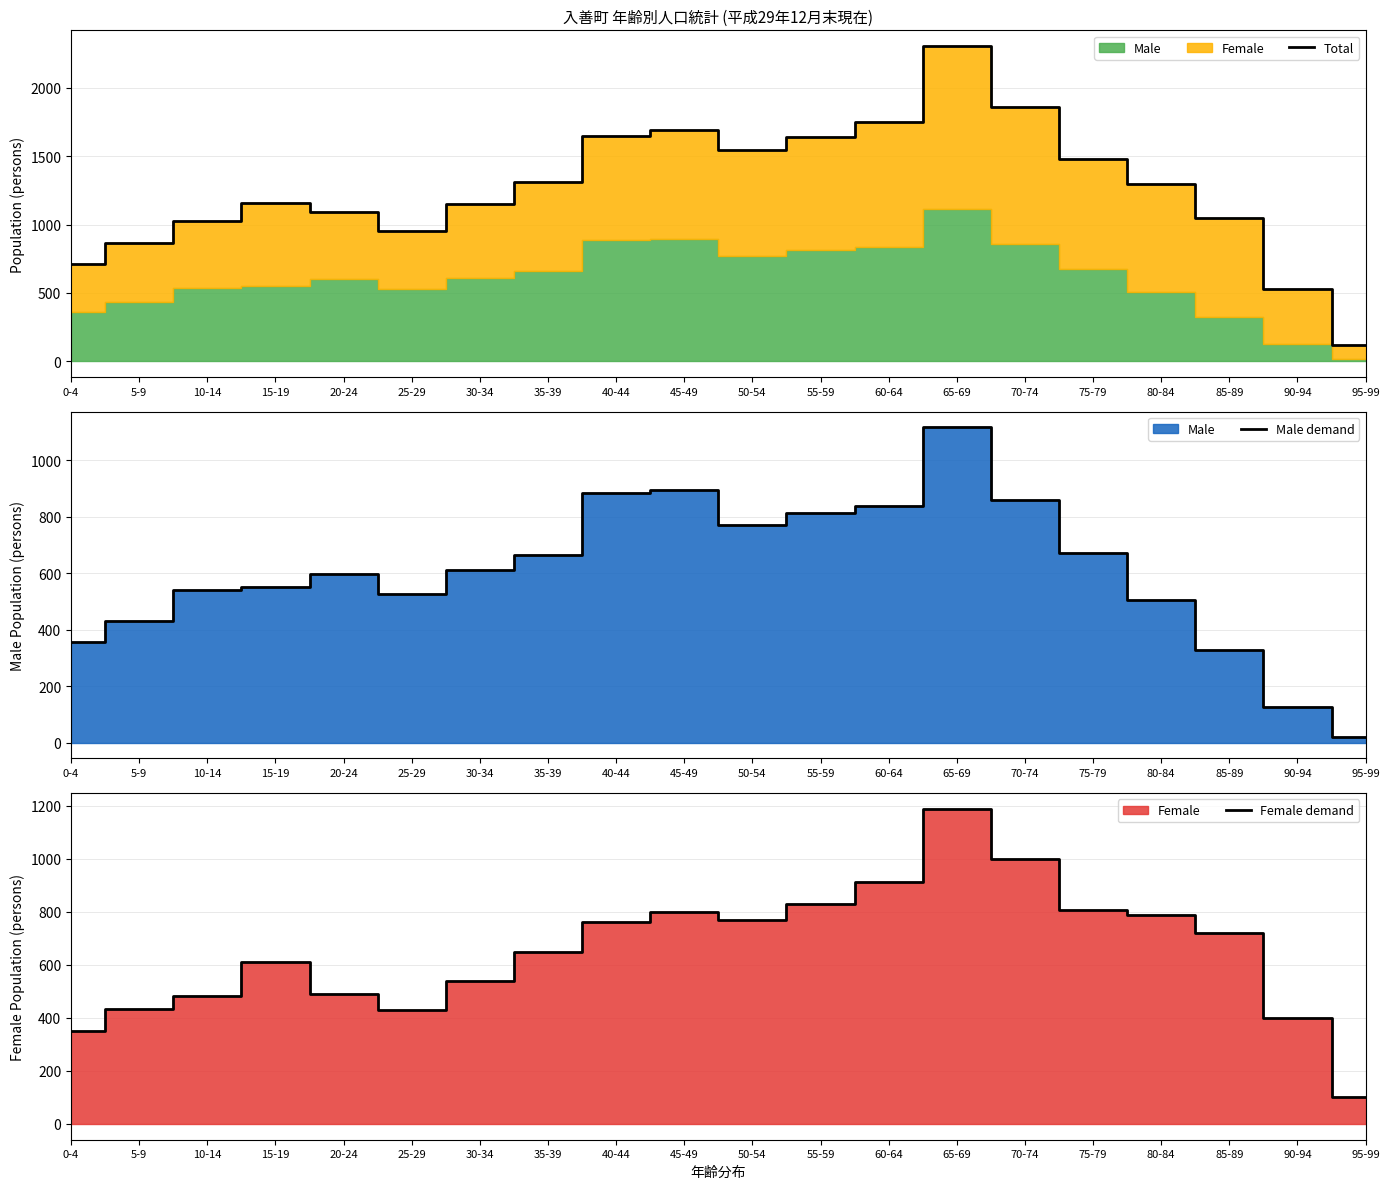

What is the label of the 13th point from the right?

35-39